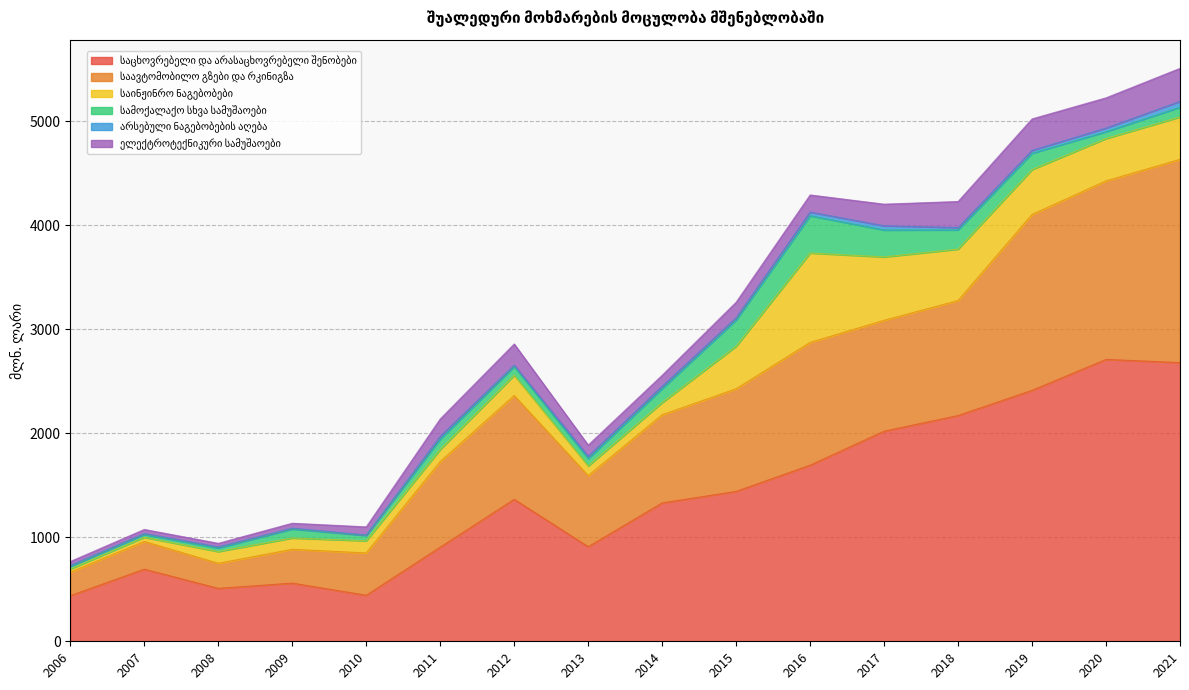

What is the value of the საავტომობილო გზები და რკინიგზა point at the 16th from the left?

1953.7